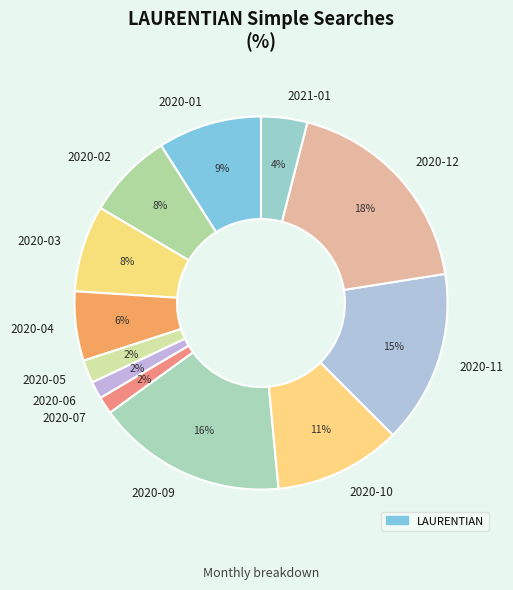

To the nearest percent, what percentage of the pie is 2020-05?

2%